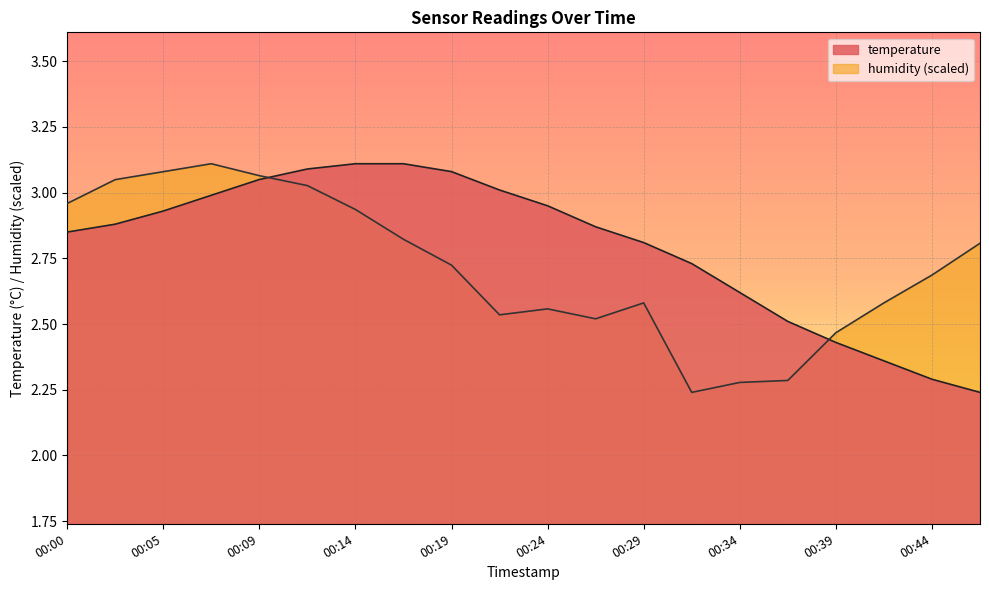

What is the difference between the second highest and second lowest values in the humidity series?

0.8